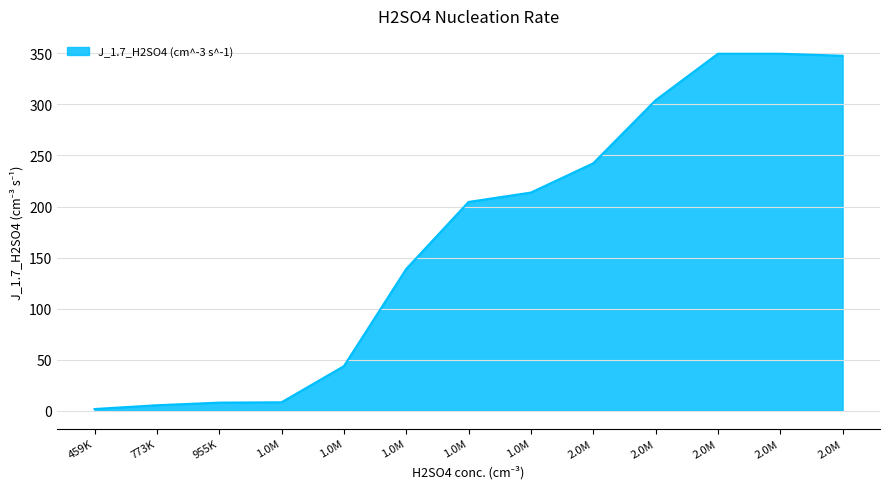

Does the chart have visible grid lines?

Yes